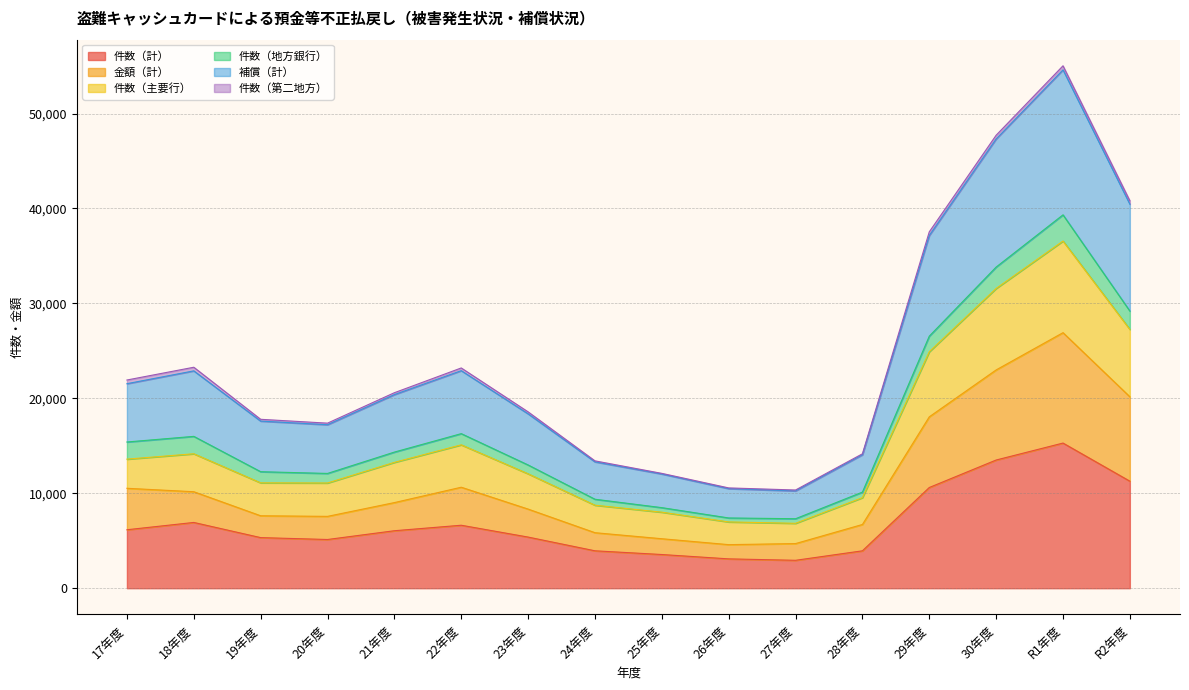

At which category is the sum across all series the highest?

R1年度